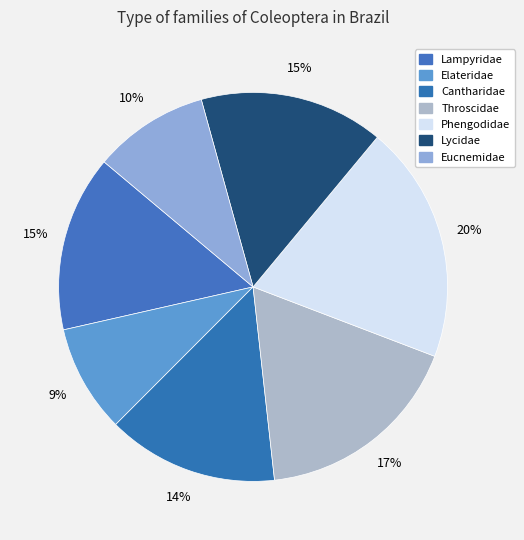

Combined, do Lampyridae and Throscidae account for over 50%?

No